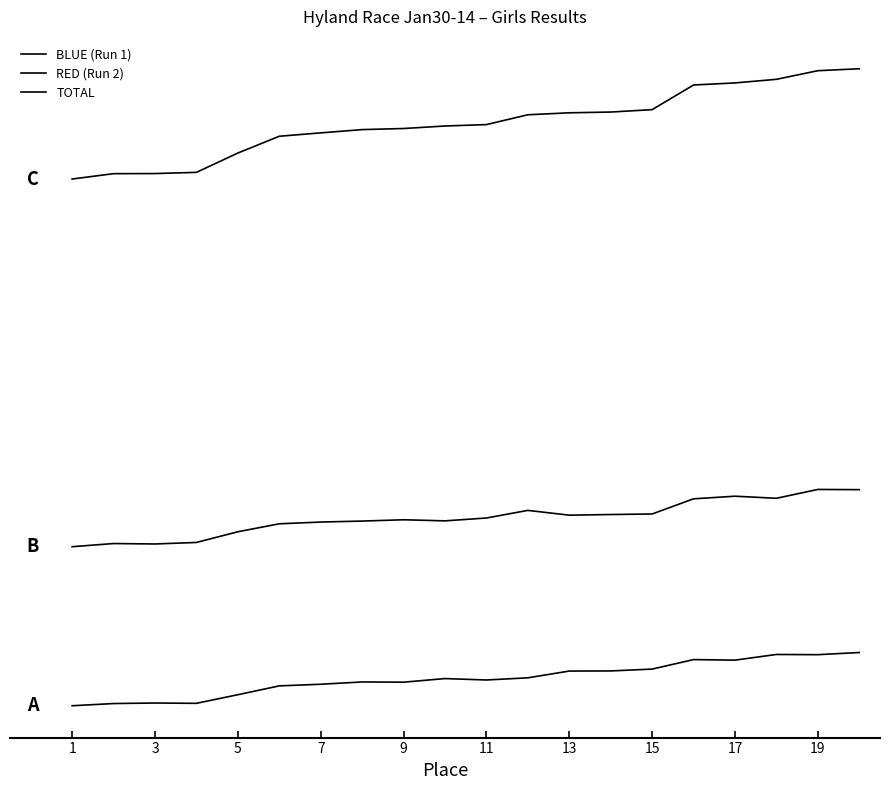

What is the greatest value displayed?

77.1